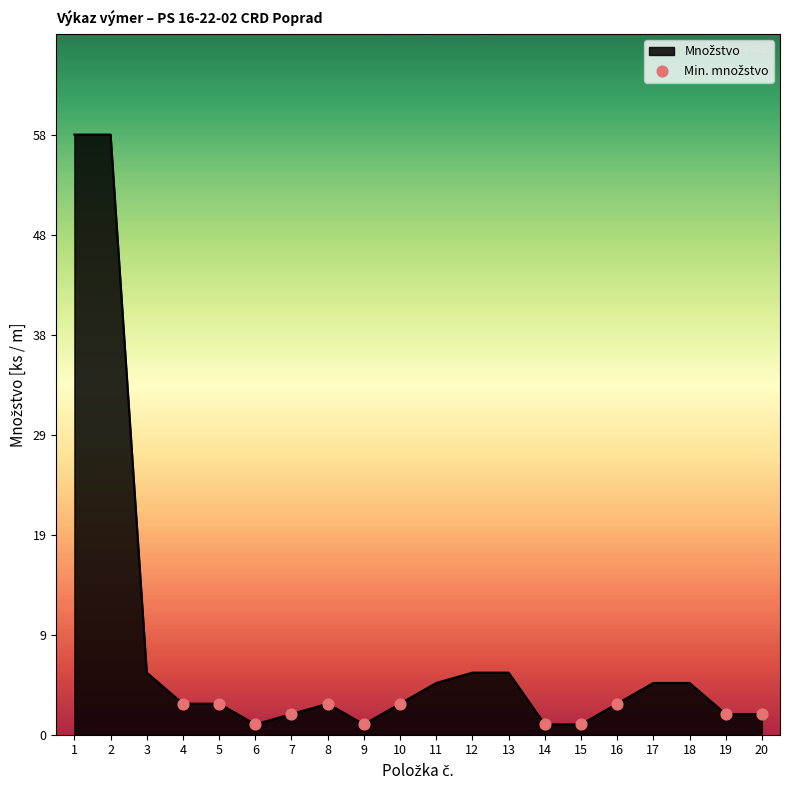

What is the change in value from 1 to 7?

-56